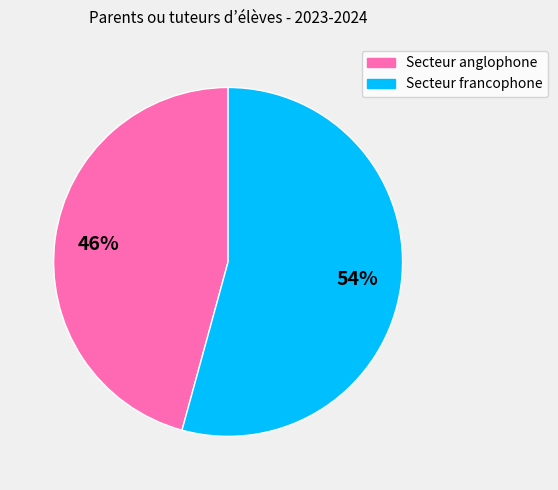

Count the number of slices in the pie.

2